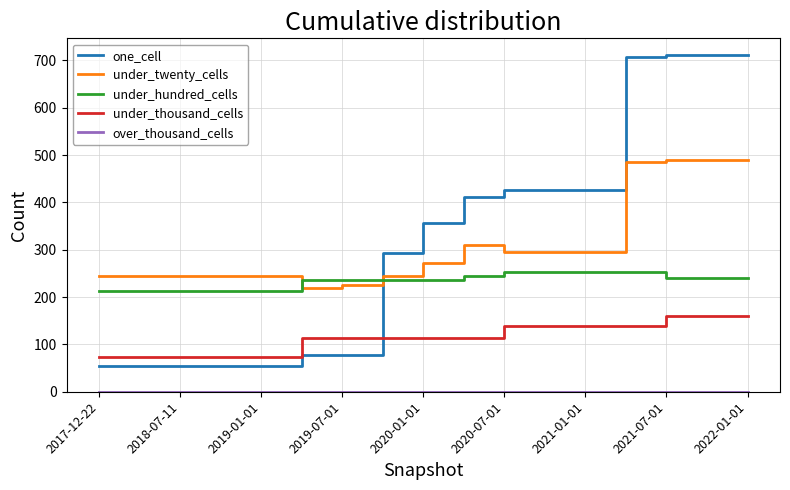

Which series has the largest range (max minus min)?

one_cell